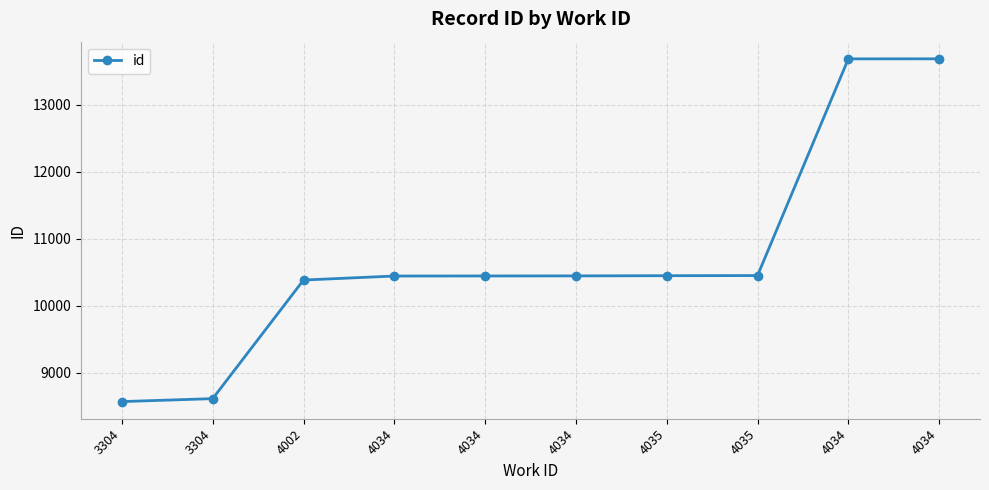

True or false: the data shows 8569 at 3304.

True